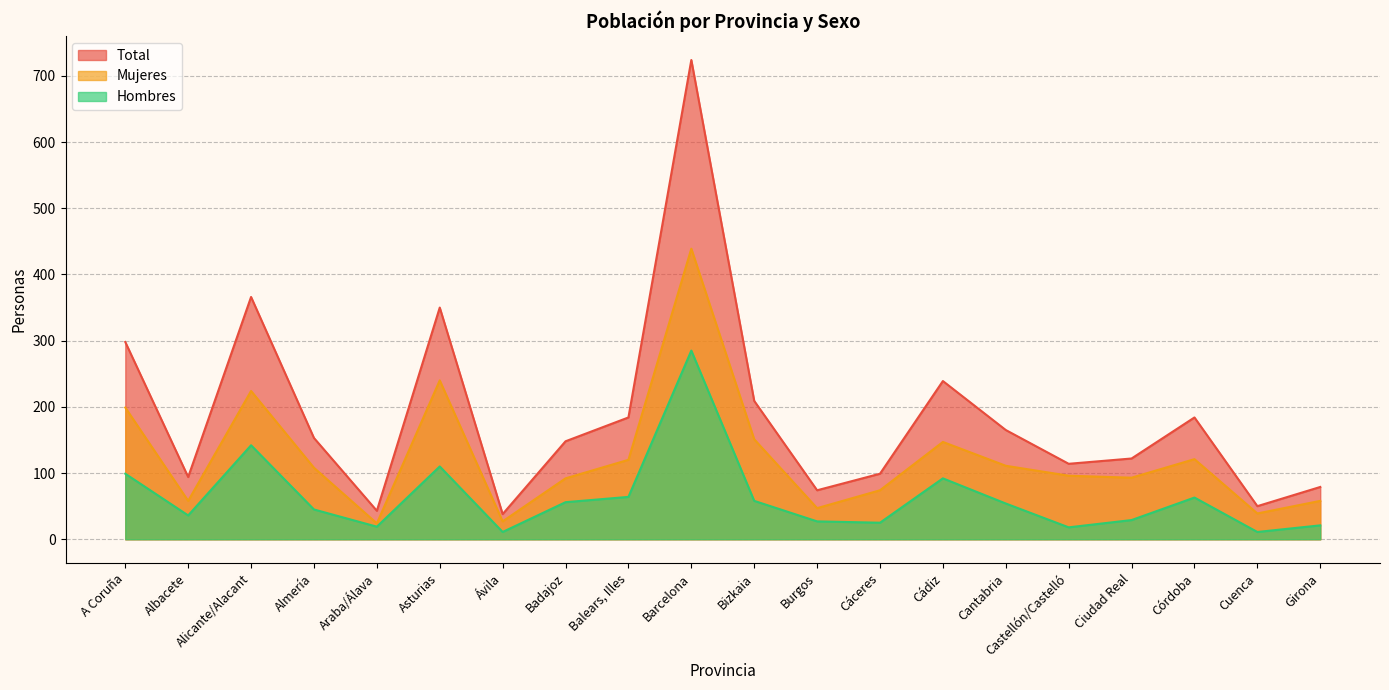

What is the lowest value of the Mujeres series?

24